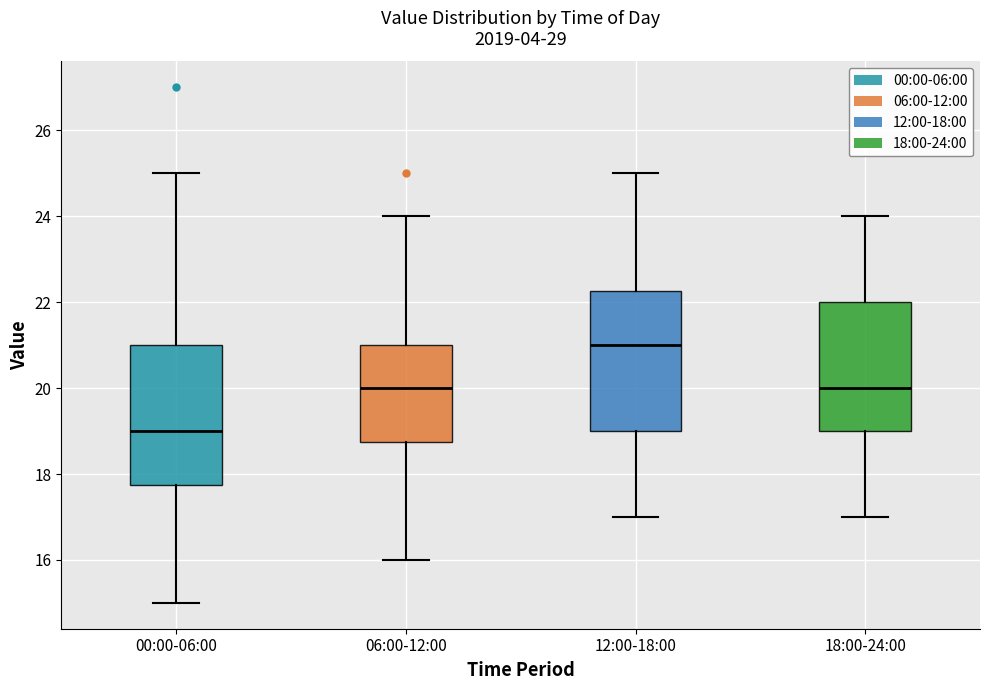

Reading left to right, transcribe this box plot: for each box, give where its median line is, the range the box spans, and where its two whiskers end, as read against the y-axis. The values are not printed on the chart, so give them approximately, as read against the axis.

00:00-06:00: median 19.0, box 17.8 to 21.0, whiskers 15.0 to 25.0
06:00-12:00: median 20.0, box 18.8 to 21.0, whiskers 16.0 to 24.0
12:00-18:00: median 21.0, box 19.0 to 22.2, whiskers 17.0 to 25.0
18:00-24:00: median 20.0, box 19.0 to 22.0, whiskers 17.0 to 24.0